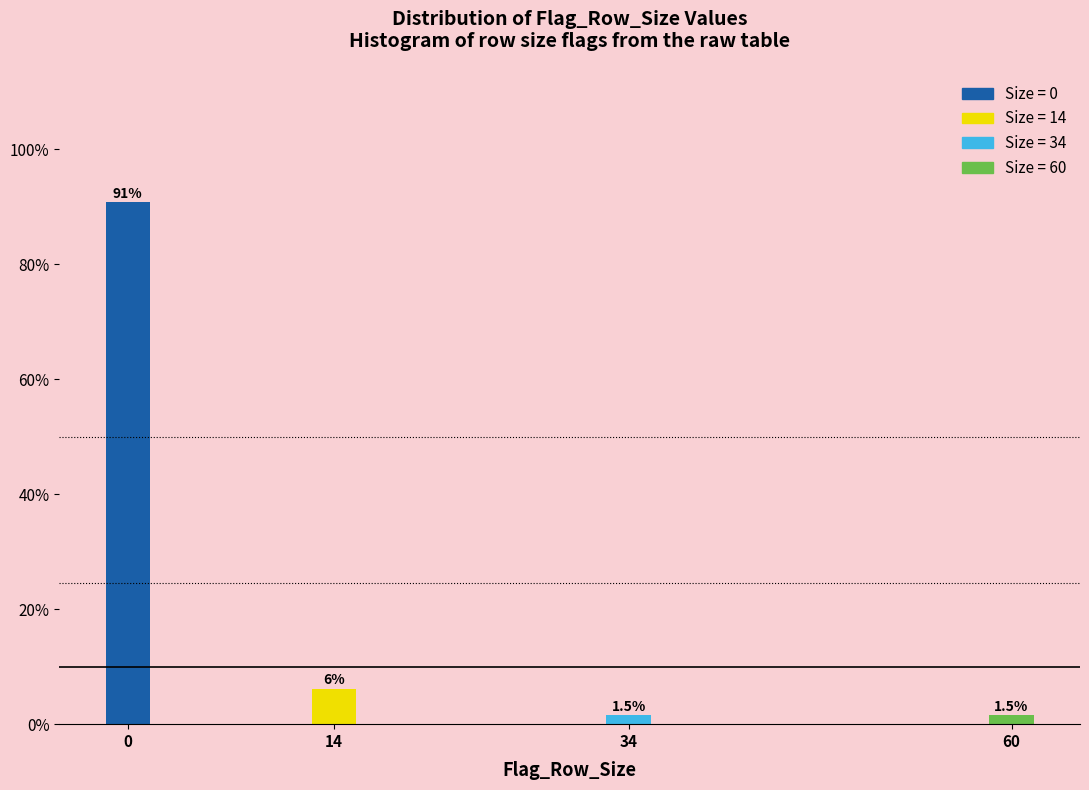

What is the value of the 1st bar from the left?

90.8